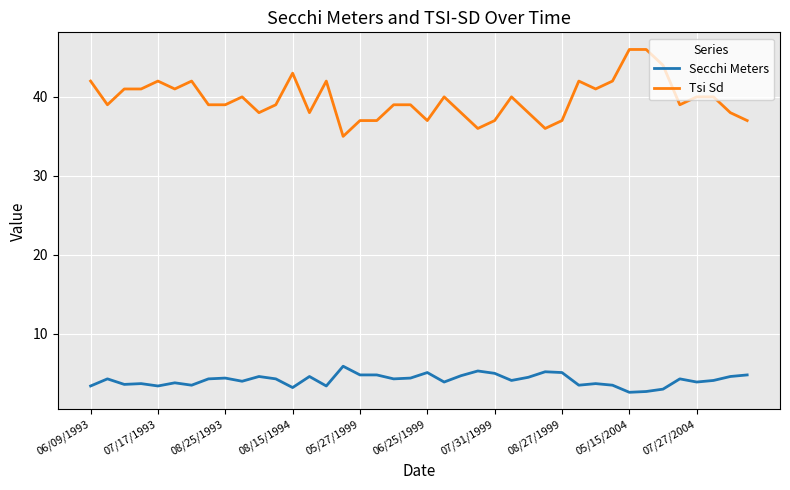

What is the difference between the maximum and minimum values in the Secchi Meters series?

3.3